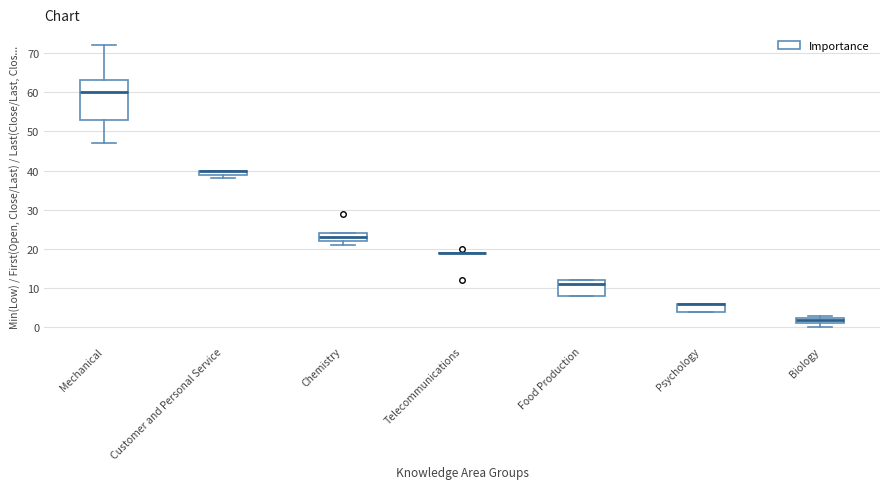

Comparing the boxes themselves (not the whiskers), which one is the tallest?

Mechanical